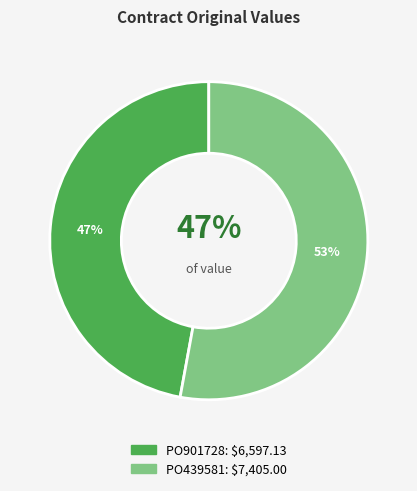

Is it true that PO439581 is 62% of the pie?

False